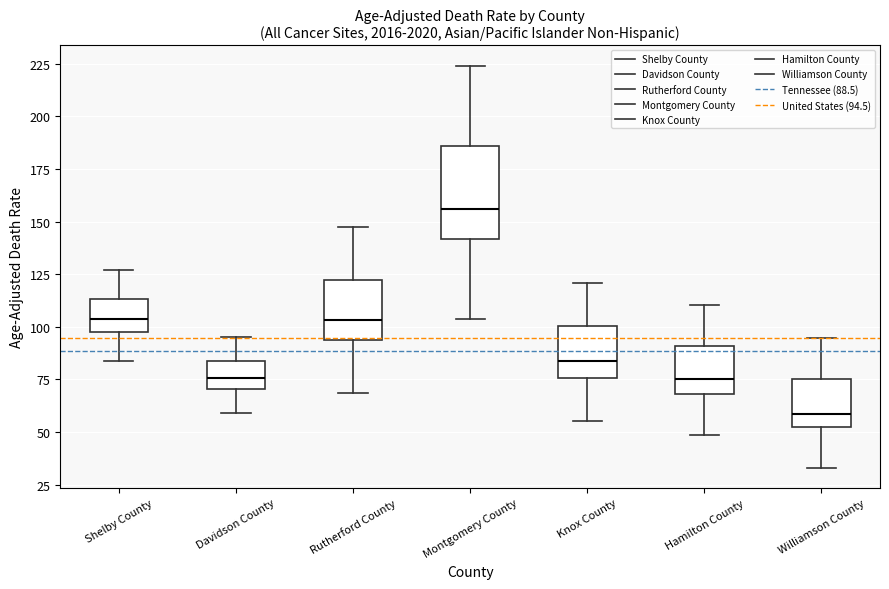

Which box has the highest median line?

Montgomery County